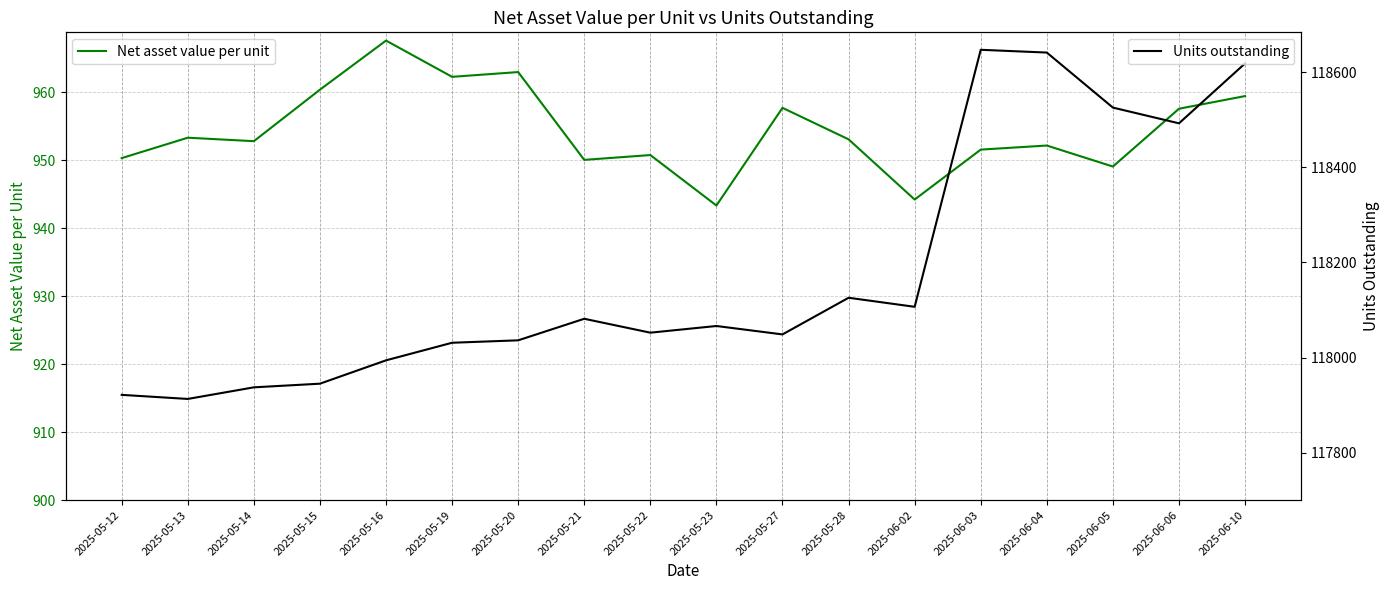

True or false: Net asset value per unit and Units outstanding intersect in this chart.

False